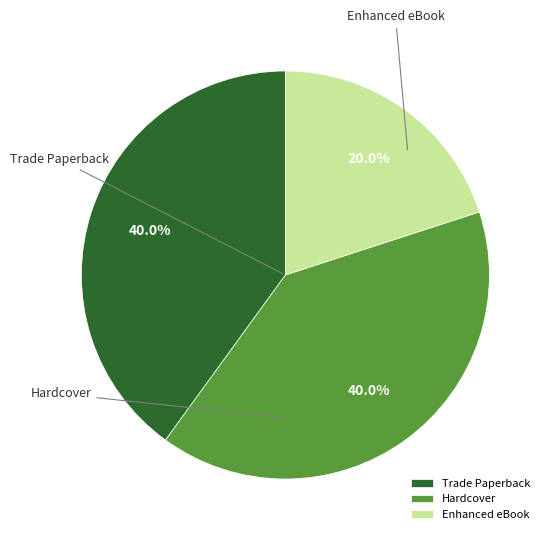

Approximately how many times larger is the value at Hardcover compared to Enhanced eBook?

2.0